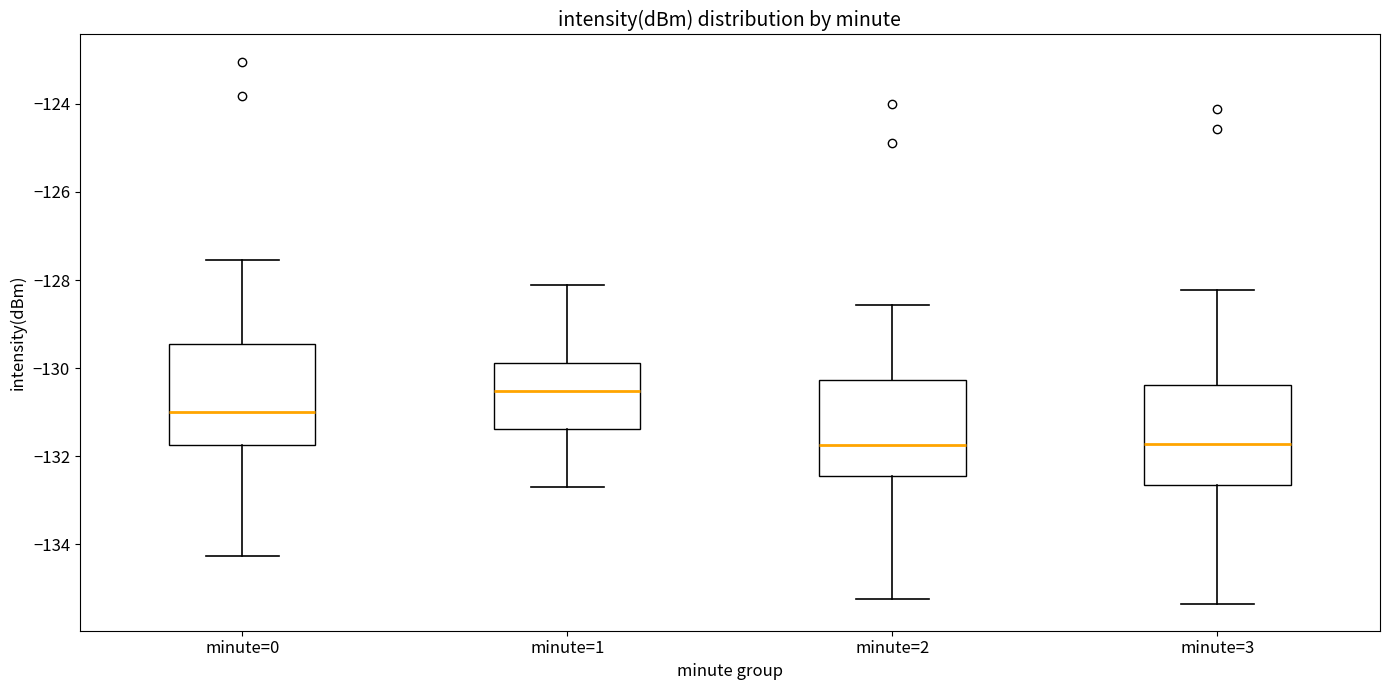

Reading left to right, read every box against the y-axis: the position of its median line, the range the box covers, and the ends of its whiskers. The values are not printed on the chart, so give them approximately, as read against the axis.

minute=0: median -131.0, box -131.8 to -129.4, whiskers -134.2 to -127.6
minute=1: median -130.6, box -131.4 to -129.8, whiskers -132.8 to -128.2
minute=2: median -131.8, box -132.4 to -130.2, whiskers -135.2 to -128.6
minute=3: median -131.8, box -132.6 to -130.4, whiskers -135.4 to -128.2